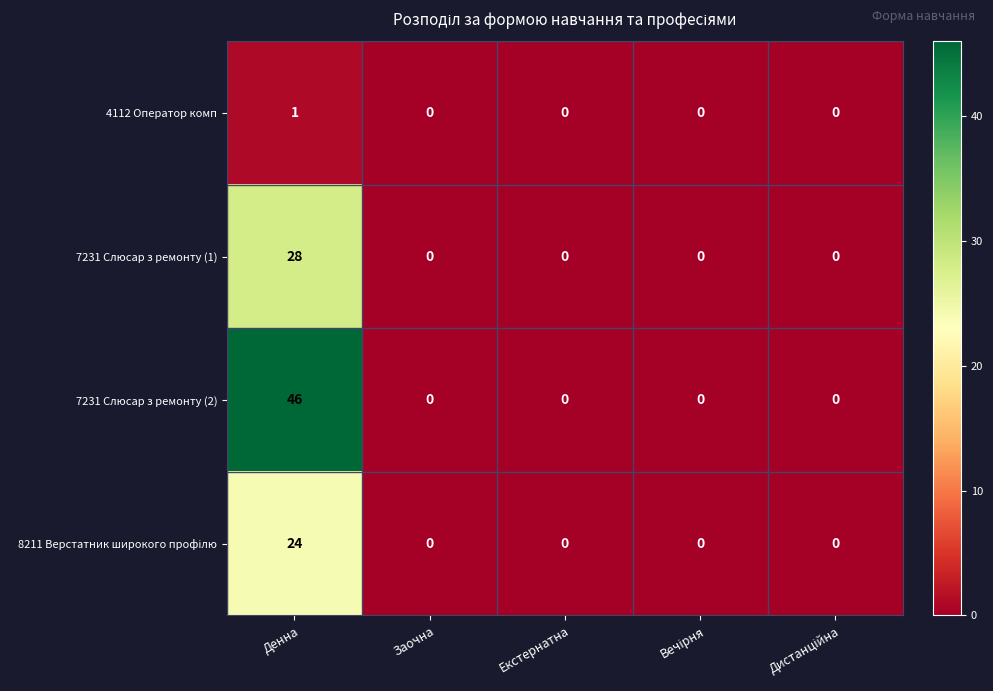

How many values in 4112 Оператор комп are above zero?

1